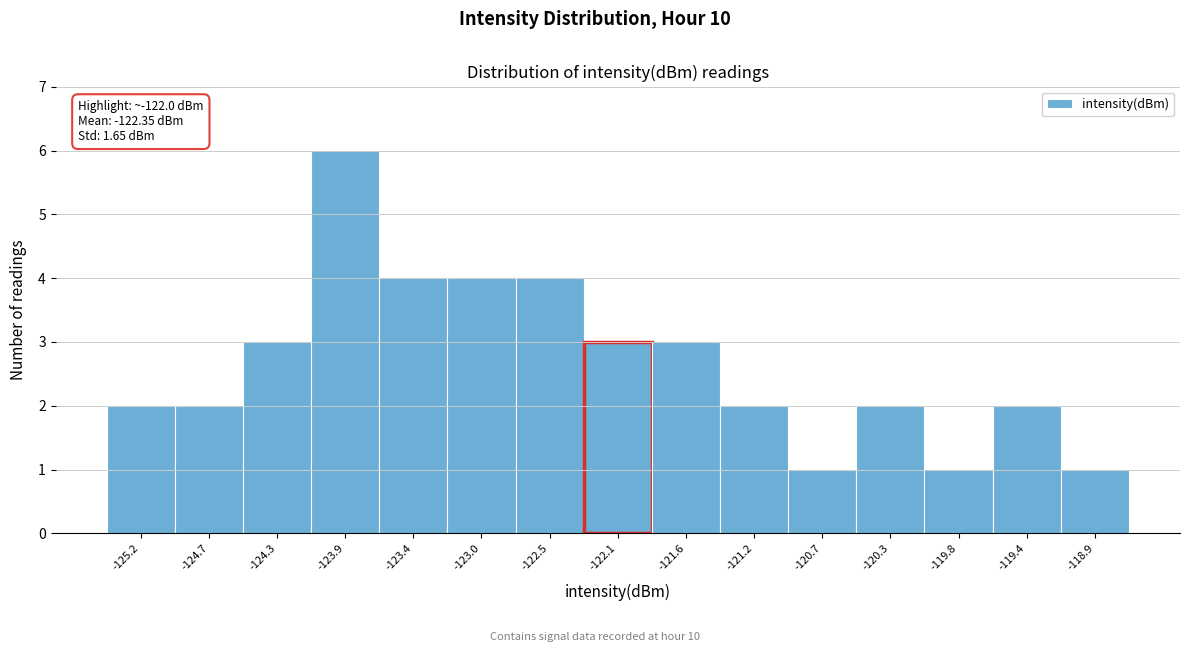

Reading right to left, transcribe all the data shown in this chart.

1	2	1	2	1	2	3	3	4	4	4	6	3	2	2